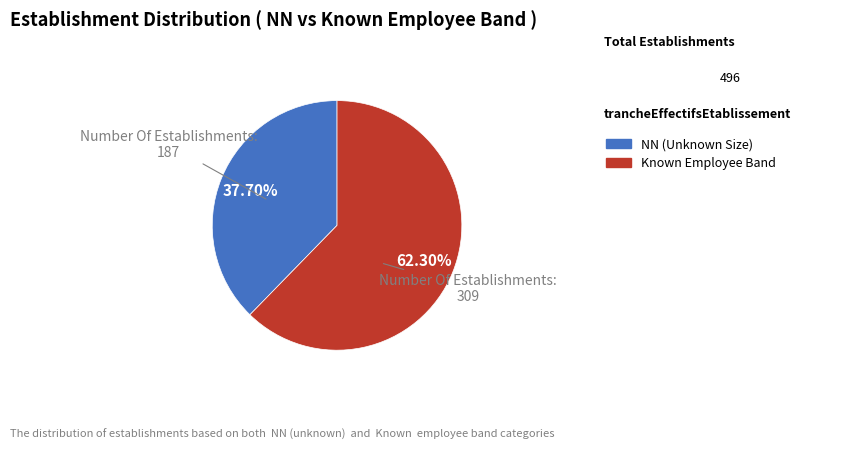

How many slices are in this pie chart?

2